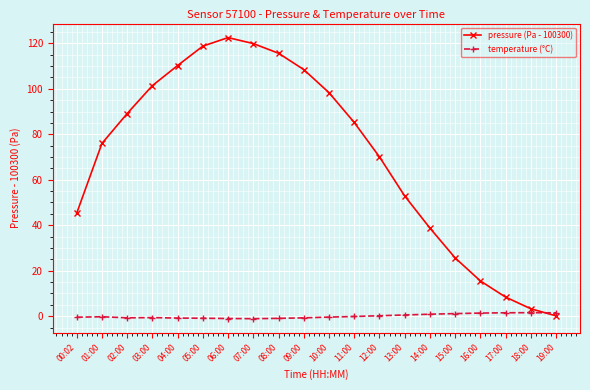

The pressure (Pa - 100300) series shows 174.2 at 04:00. True or false?

False